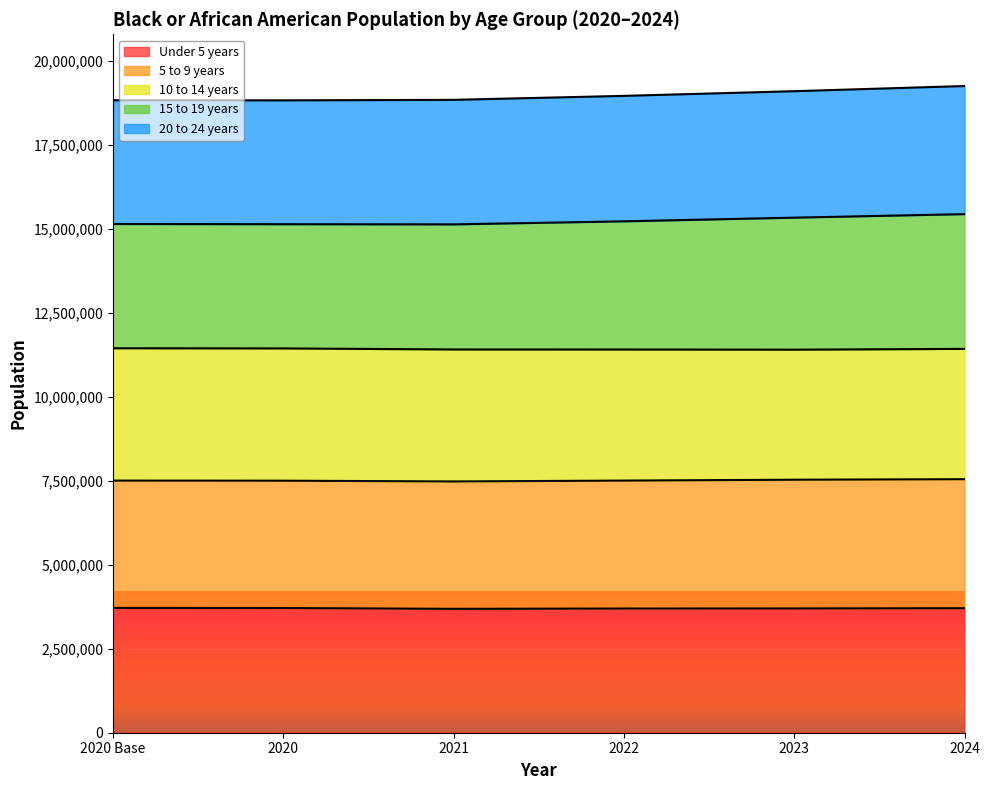

How many lines are shown in the chart?

5